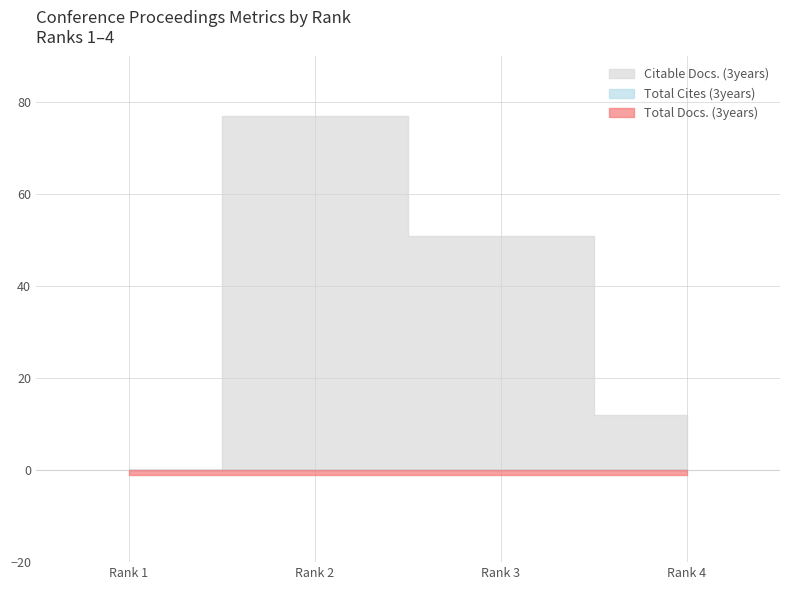

The Total Cites (3years) series shows 0 at 1. True or false?

True